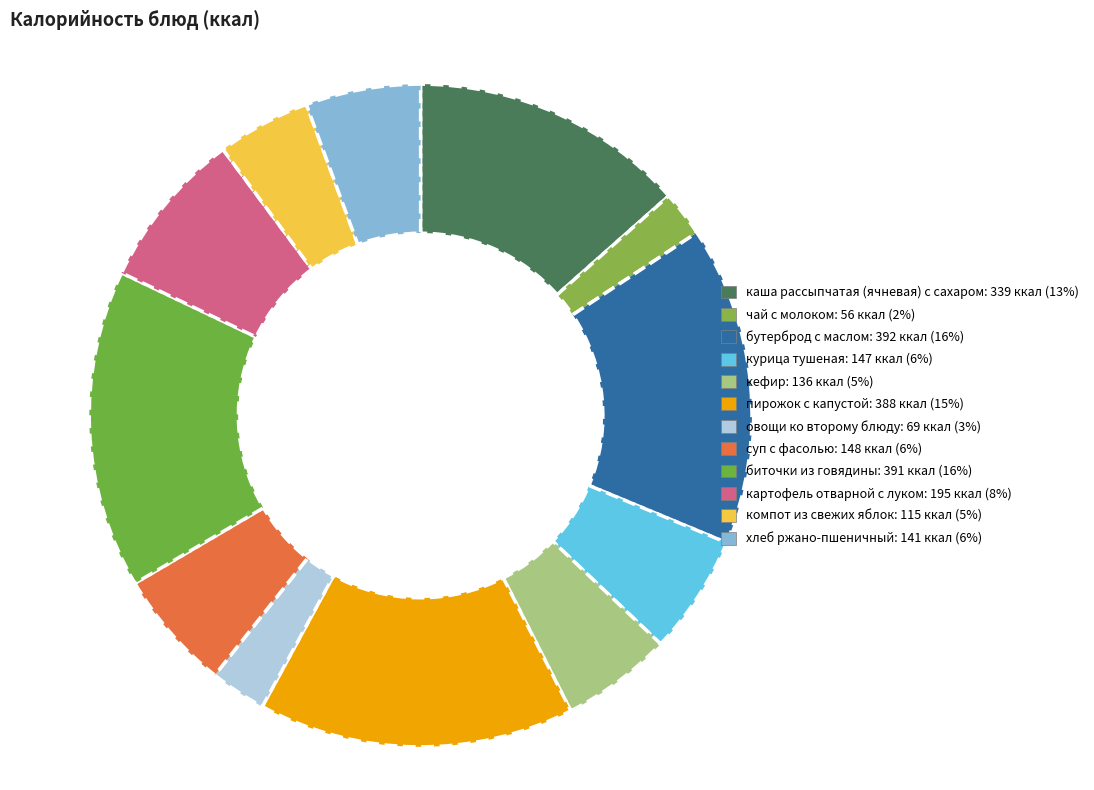

To the nearest percent, what portion does курица тушеная represent?

6%